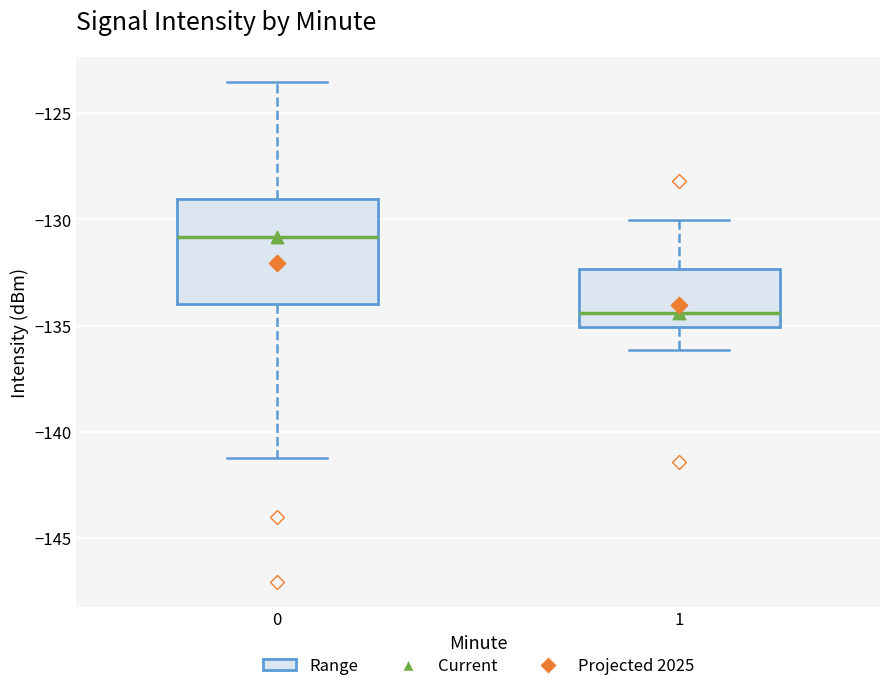

Which box's median line is the lowest?

1